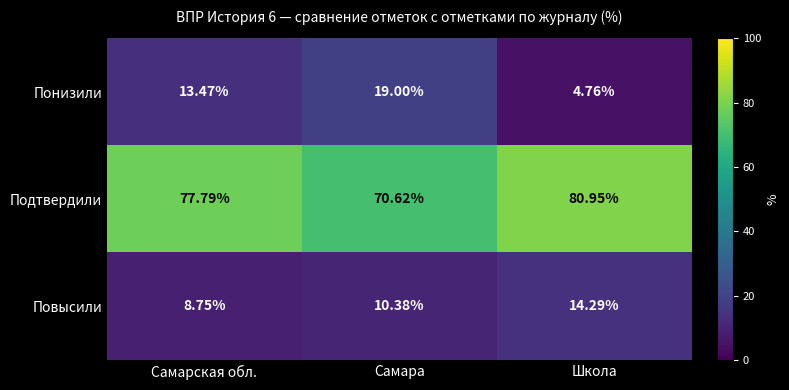

Rank the series by their maximum value, from lowest to highest.

Повысили, Понизили, Подтвердили